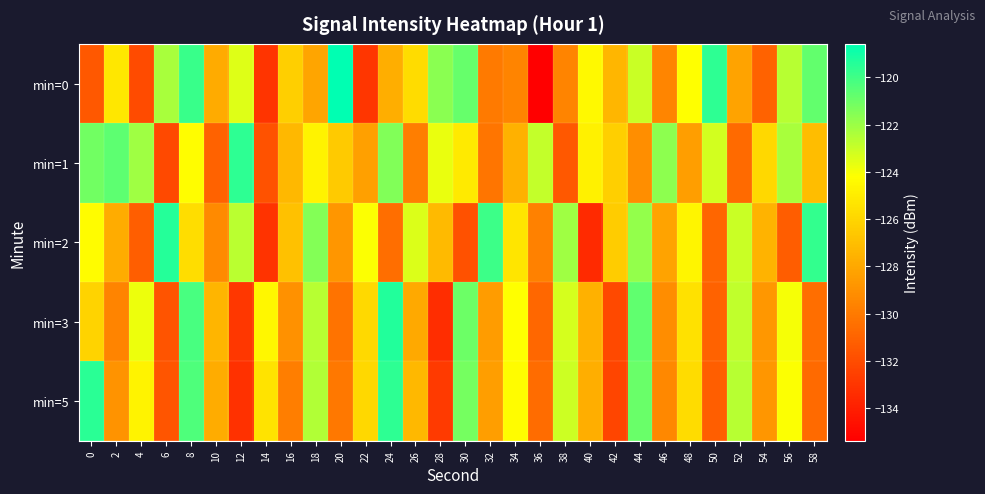

Rank the series at 6 from highest to lowest value.

min=2, min=0, min=5, min=3, min=1